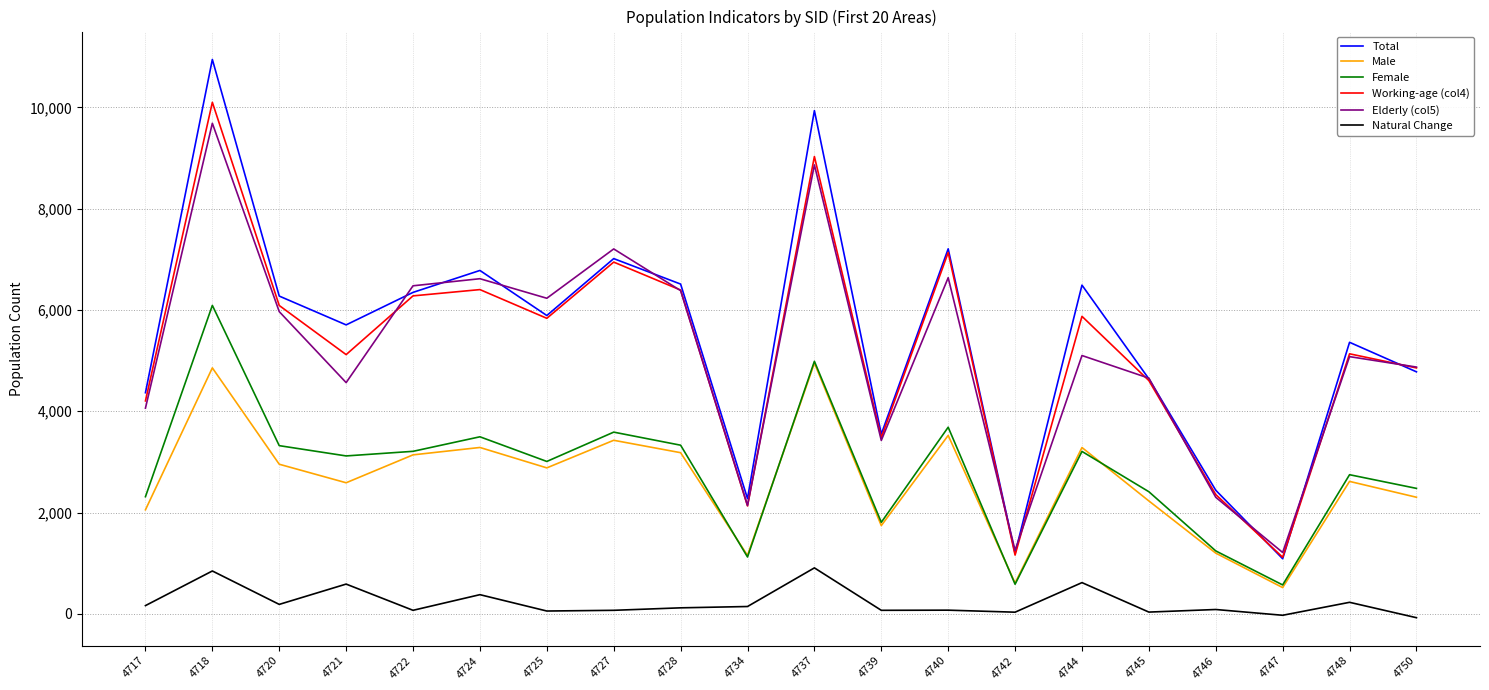

True or false: Elderly (col5) and Natural Change intersect in this chart.

False